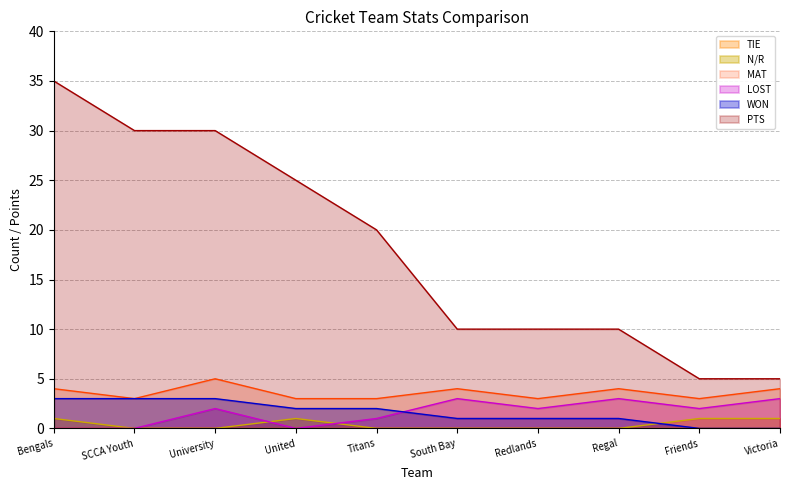

The value of PTS at United is 25. True or false?

True